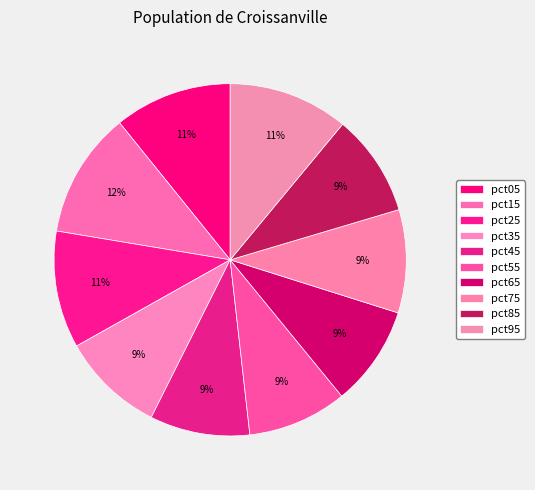

How many segments does this pie chart have?

10